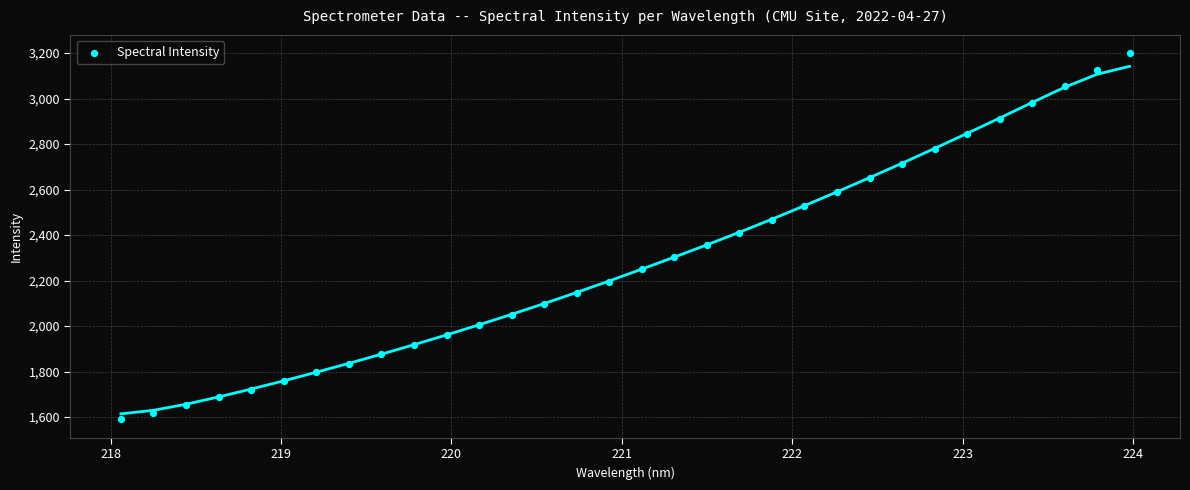

What is the range of X values (max minus min)?

5.9